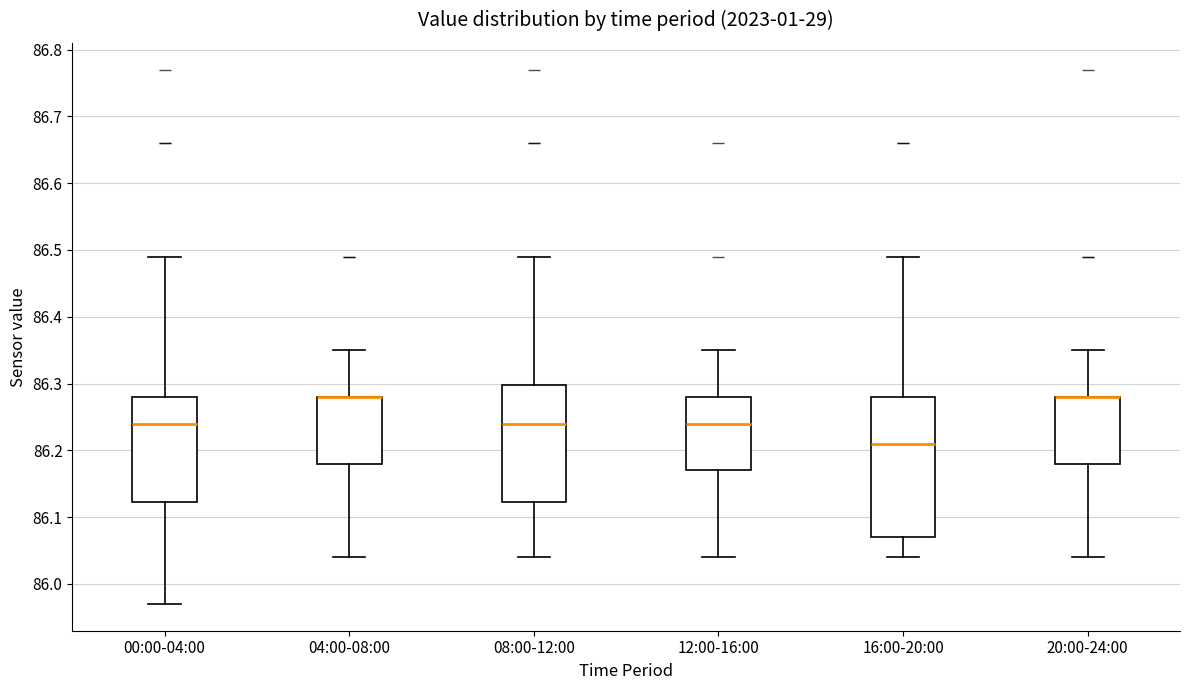

Where does the lower whisker of the box for 20:00-24:00 end on the y-axis? The values are not printed on the chart, so give them approximately, as read against the axis.

86.04